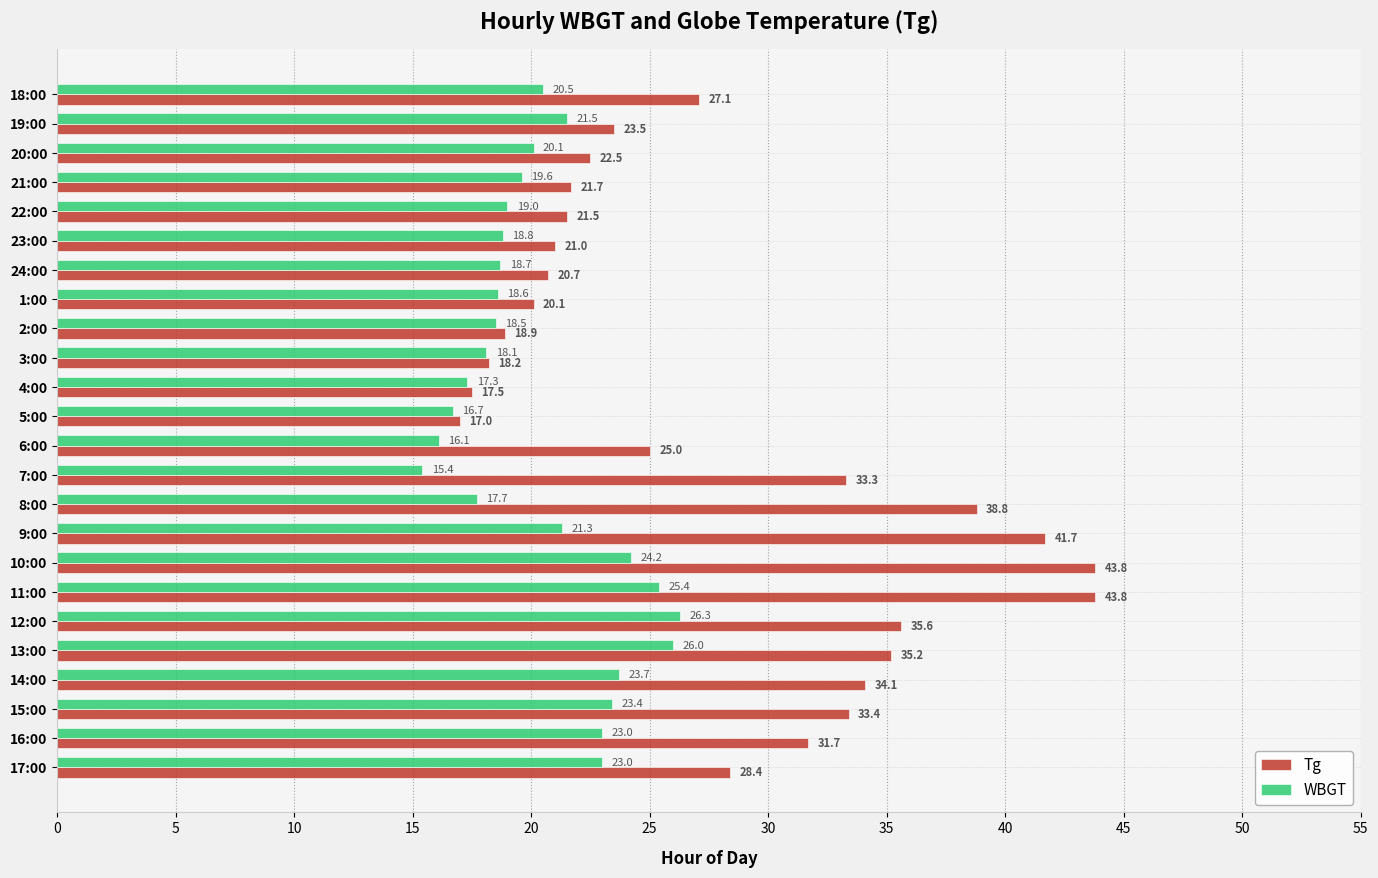

Which category has the highest value in the WBGT series?

12:00